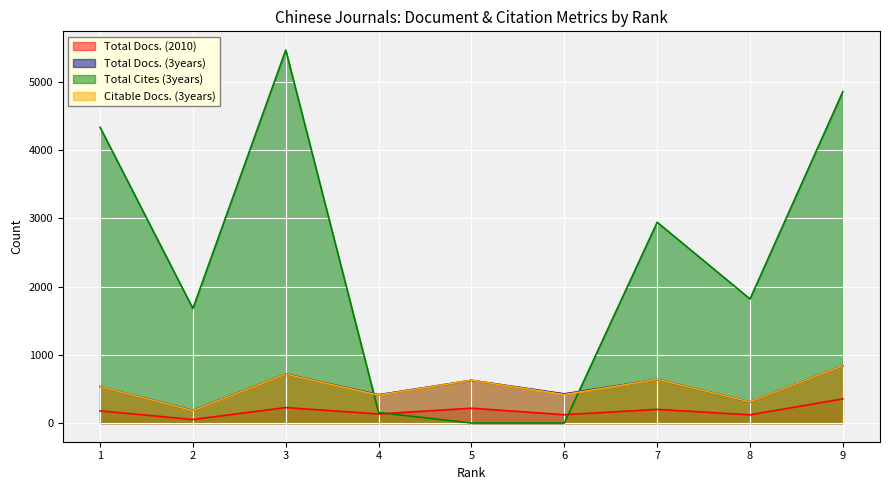

At which category does Citable Docs. (3years) reach its first local valley?

2